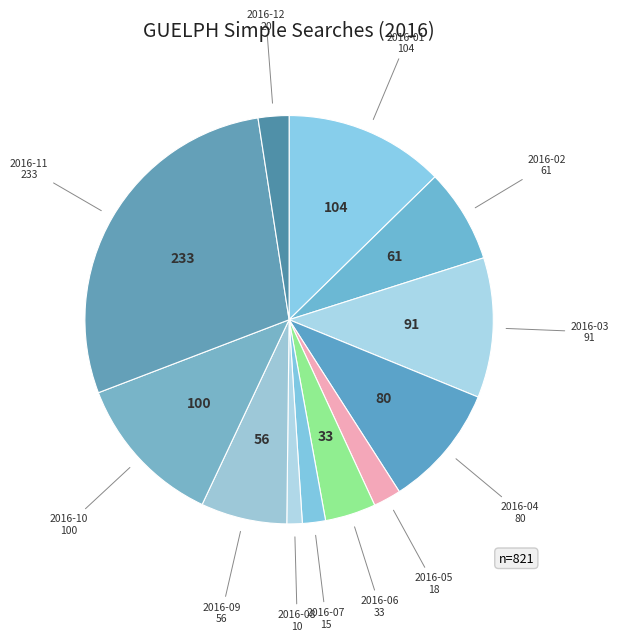

Does 2016-07 account for over 50% of the chart?

No